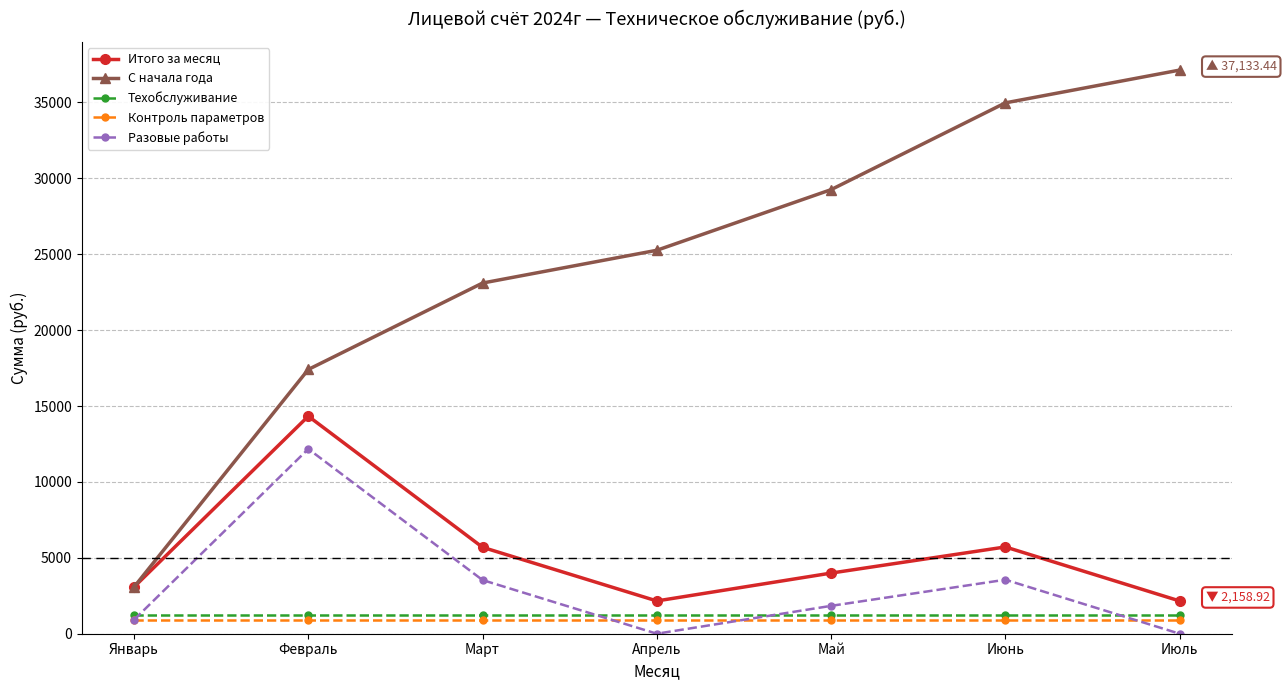

True or false: Контроль параметров and Итого за месяц intersect in this chart.

False